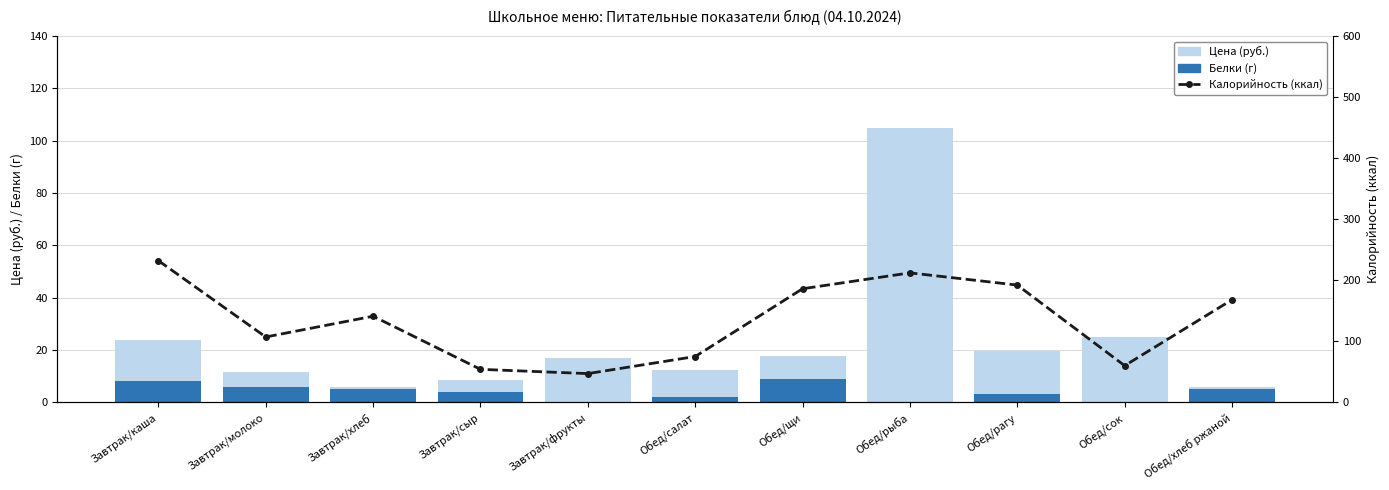

Reading right to left, list all the values displayed in this chart.

Белки (г): Обед/хлеб ржаной=5.0	Обед/сок=0.0	Обед/рагу=3.0	Обед/рыба=0.0	Обед/щи=9.0	Обед/салат=2.0	Завтрак/фрукты=0.0	Завтрак/сыр=4.0	Завтрак/хлеб=5.0	Завтрак/молоко=6.0	Завтрак/каша=8.0
Цена (руб.): Обед/хлеб ржаной=0.7	Обед/сок=25.0	Обед/рагу=16.8	Обед/рыба=104.9	Обед/щи=8.9	Обед/салат=10.3	Завтрак/фрукты=16.9	Завтрак/сыр=4.7	Завтрак/хлеб=1.0	Завтрак/молоко=5.6	Завтрак/каша=15.9
Калорийность (ккал): Обед/хлеб ржаной=168.0	Обед/сок=60.0	Обед/рагу=192.0	Обед/рыба=212.0	Обед/щи=186.0	Обед/салат=75.0	Завтрак/фрукты=47.0	Завтрак/сыр=54.0	Завтрак/хлеб=141.0	Завтрак/молоко=107.0	Завтрак/каша=232.0